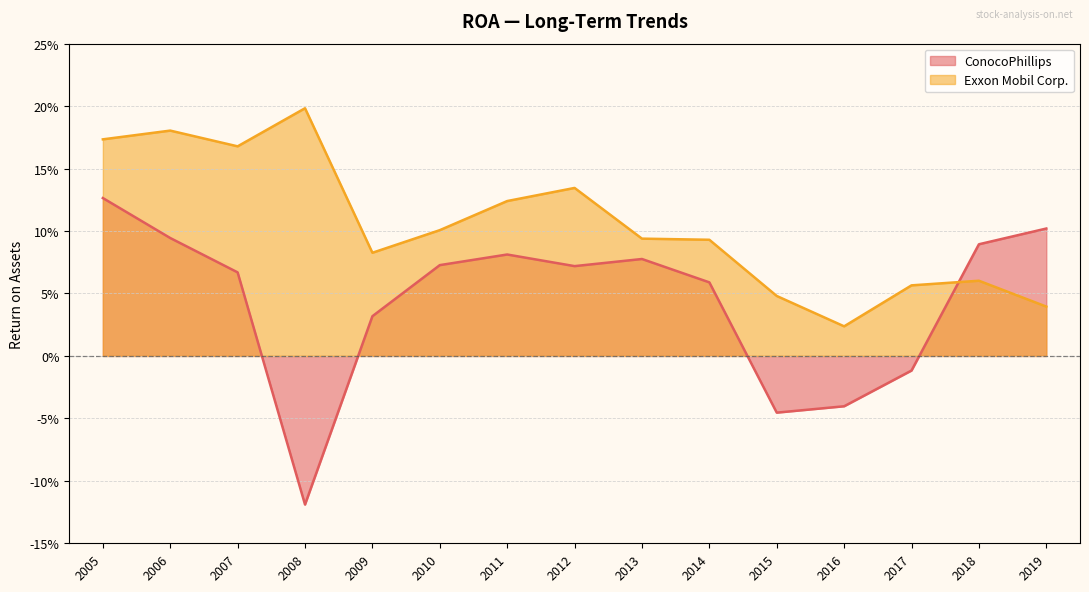

What are all the series names shown in the legend?

ConocoPhillips, Exxon Mobil Corp.